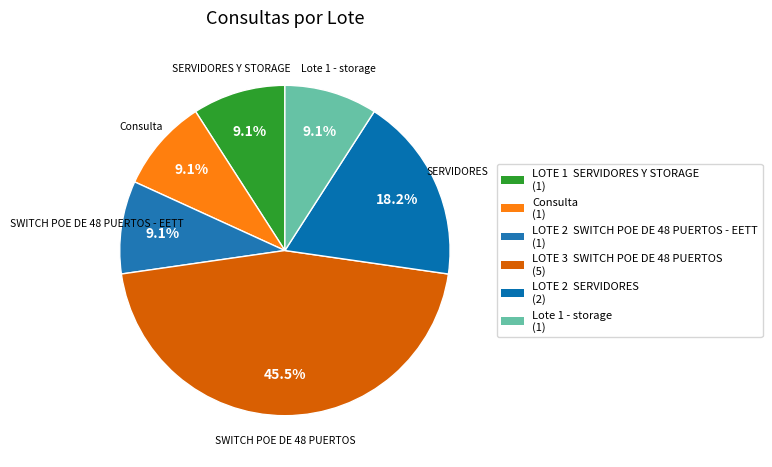

How many segments does this pie chart have?

6